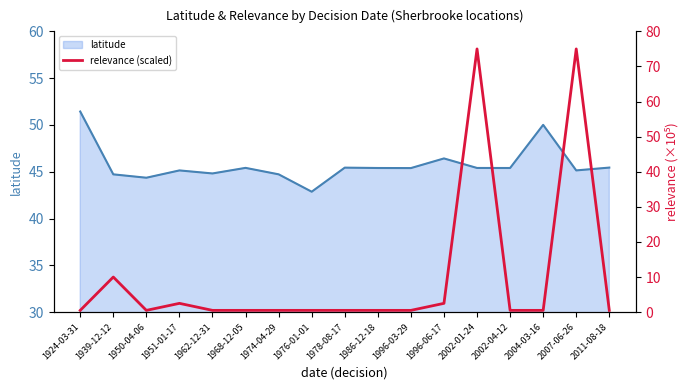

True or false: the data shows 0.5 at 1950-04-06.

True